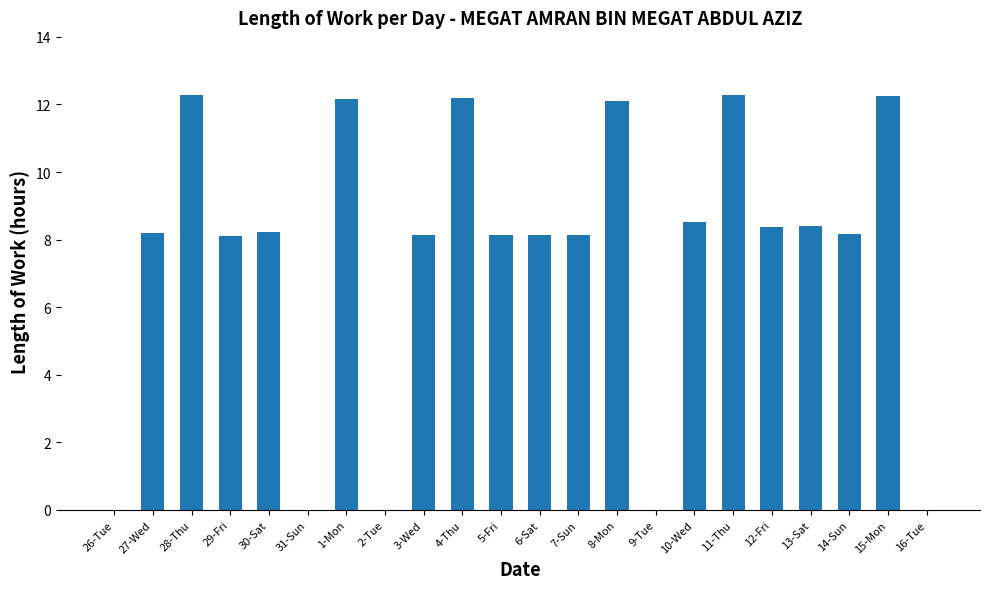

What is the sum of all values?

163.8